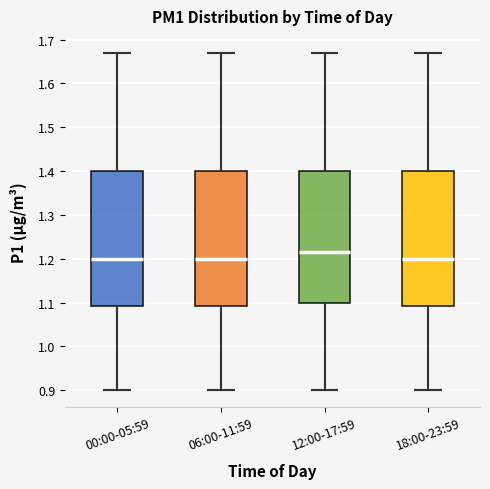

Reading left to right, transcribe this box plot: for each box, give where its median line is, the range the box spans, and where its two whiskers end, as read against the y-axis. The values are not printed on the chart, so give them approximately, as read against the axis.

00:00-05:59: median 1.20, box 1.09 to 1.40, whiskers 0.90 to 1.67
06:00-11:59: median 1.20, box 1.09 to 1.40, whiskers 0.90 to 1.67
12:00-17:59: median 1.22, box 1.10 to 1.40, whiskers 0.90 to 1.67
18:00-23:59: median 1.20, box 1.09 to 1.40, whiskers 0.90 to 1.67